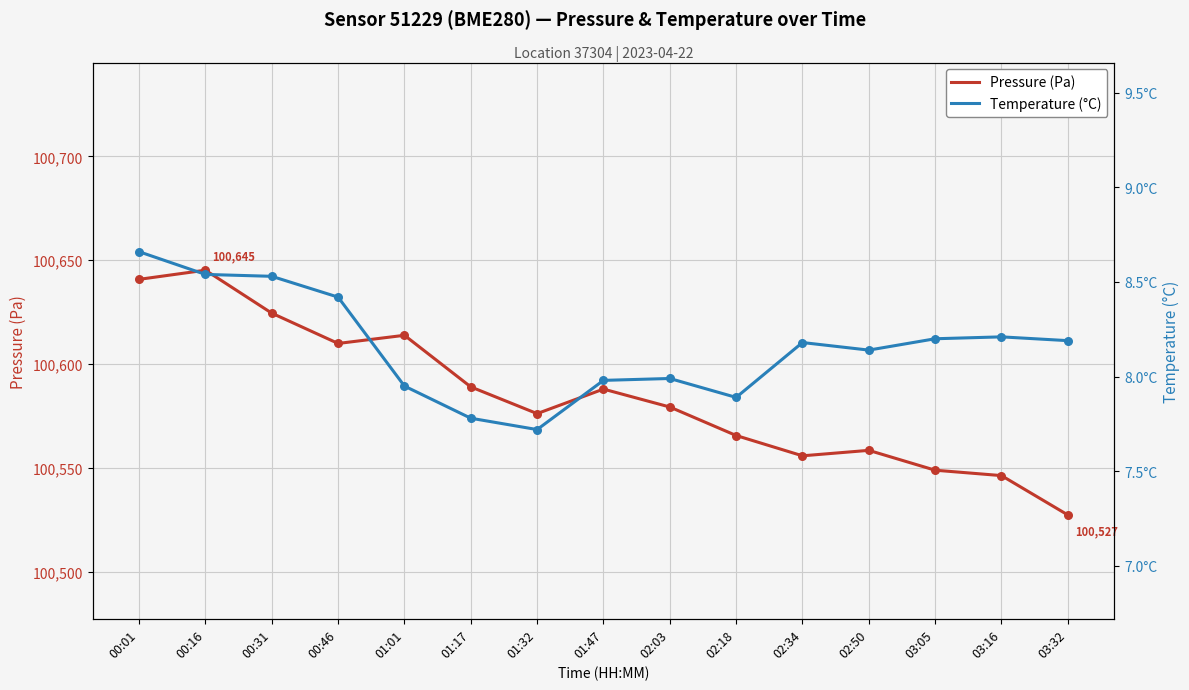

At which category is the sum across all series the highest?

00:16